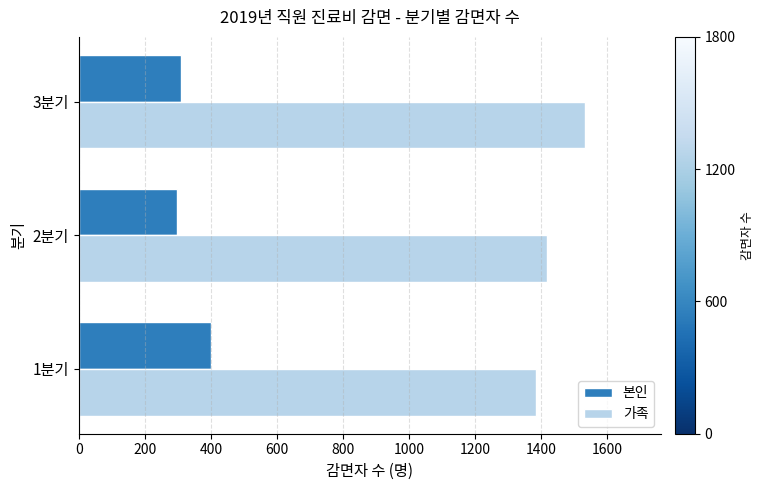

What is the difference between the highest and lowest values at 3분기?

1224